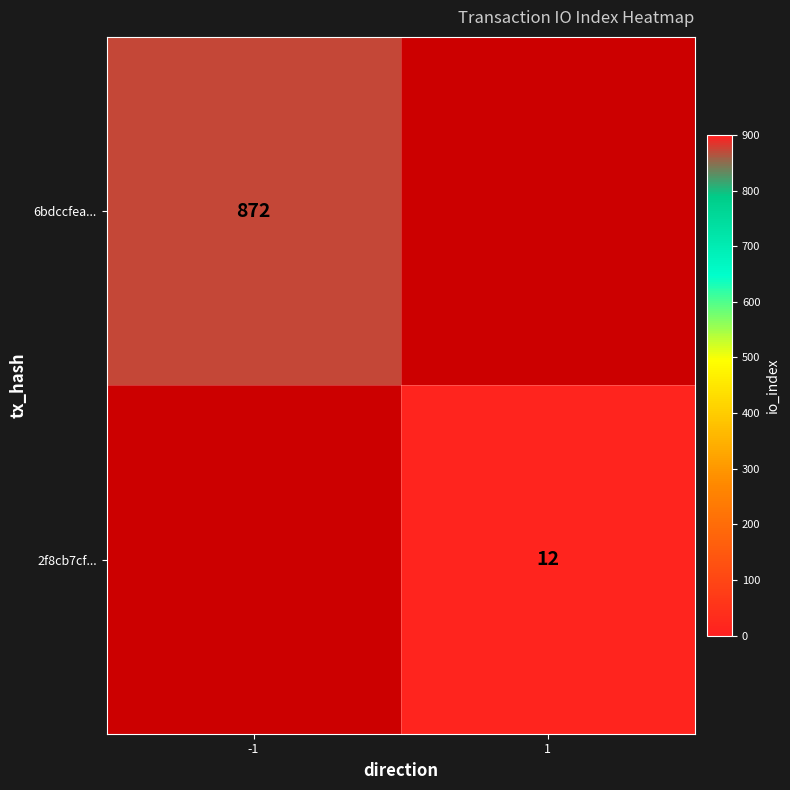

The value of 6bdccfea... at -1 is 1519. True or false?

False